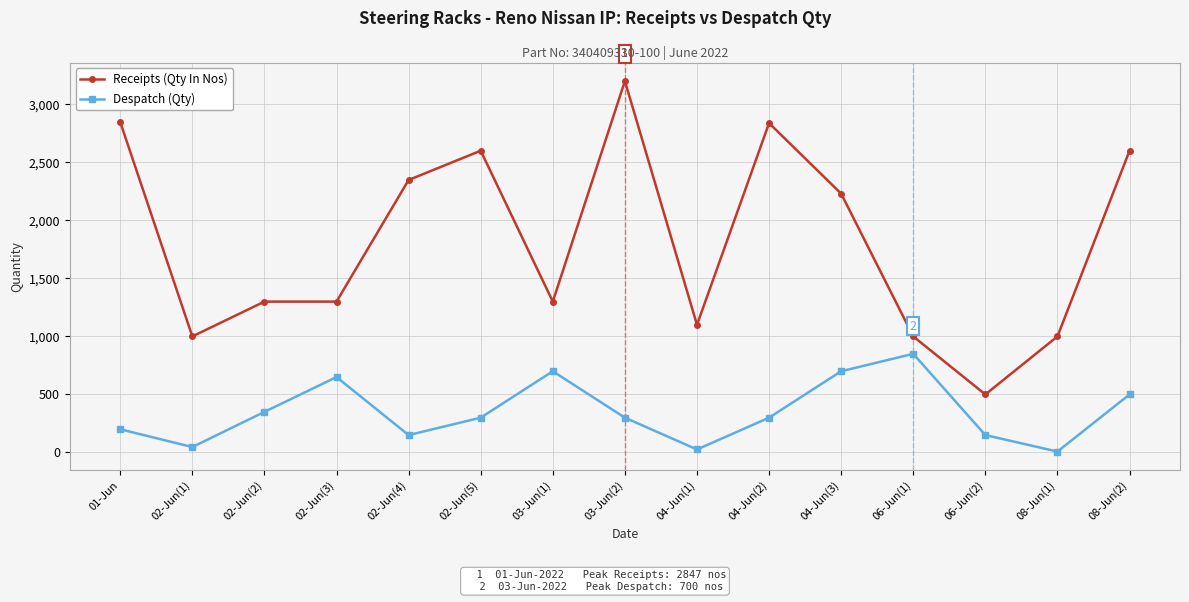

True or false: Despatch (Qty) and Receipts (Qty In Nos) cross at least once.

False